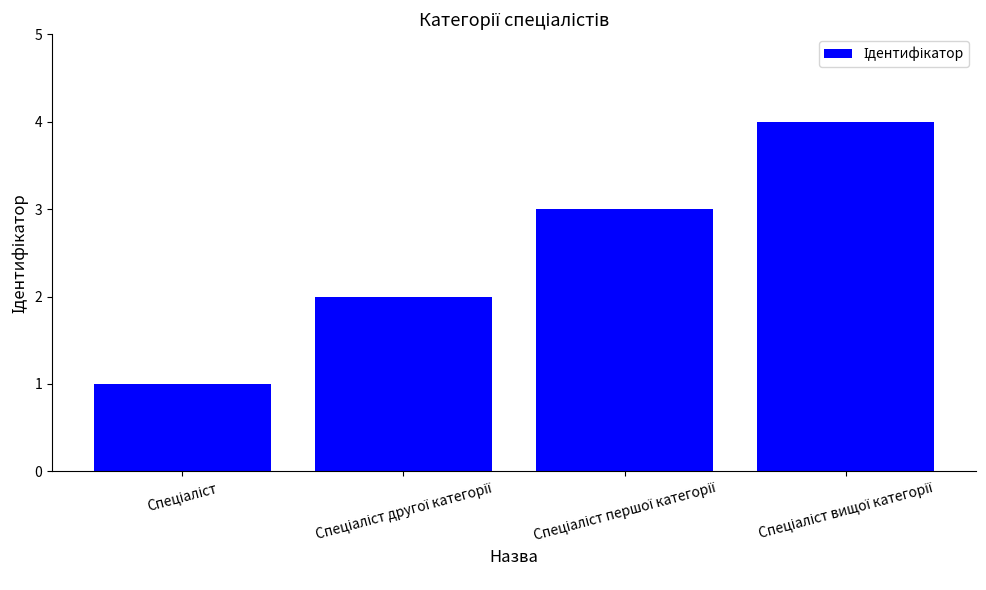

How many values are below 3?

2